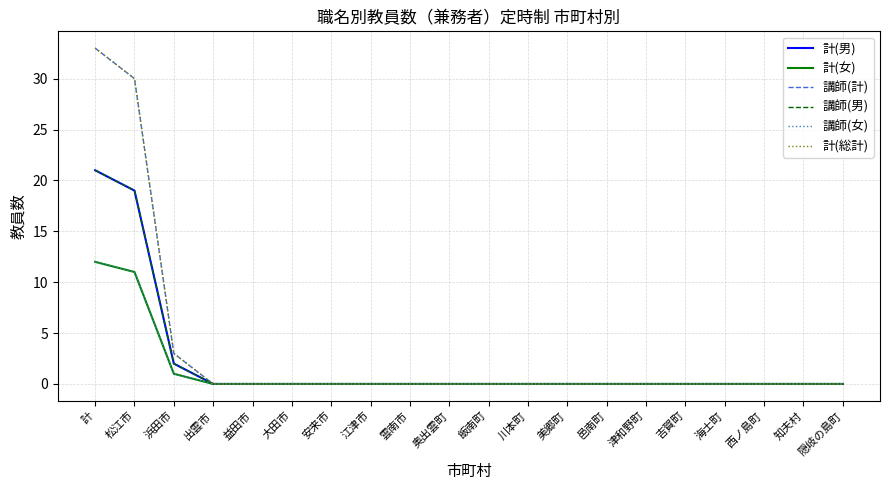

Does the chart display data point markers on the line(s)?

No